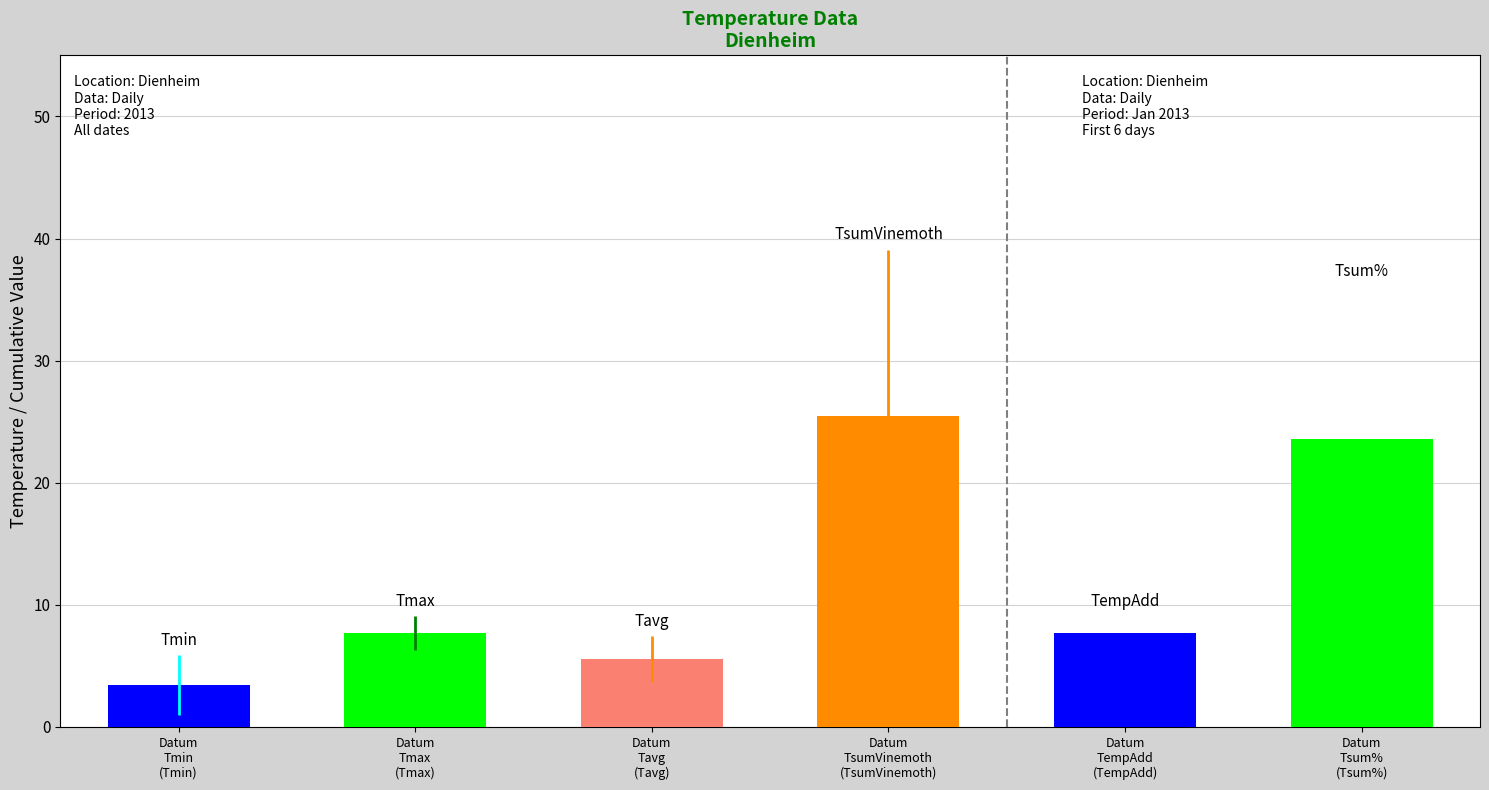

How many groups of bars are there?

6